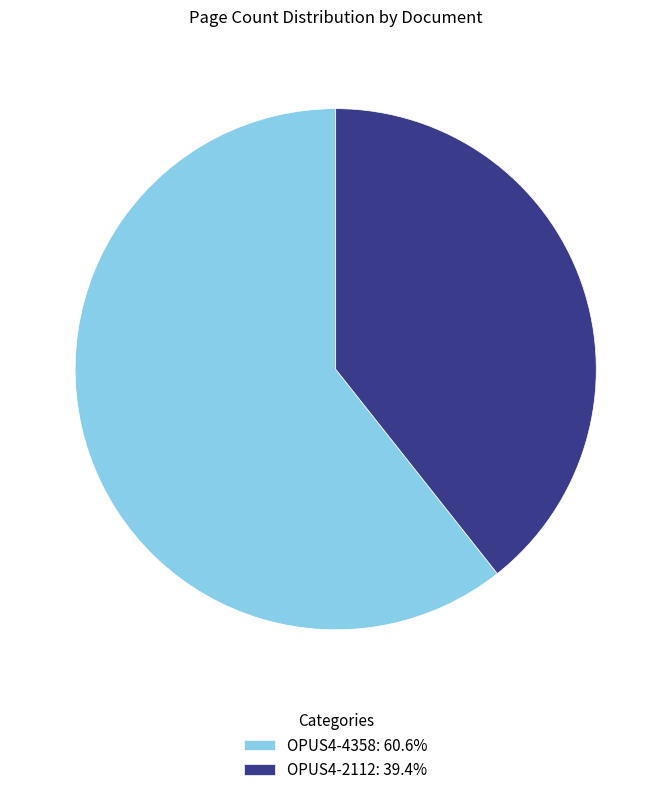

Combined, do OPUS4-2112 and OPUS4-4358 account for over 50%?

Yes